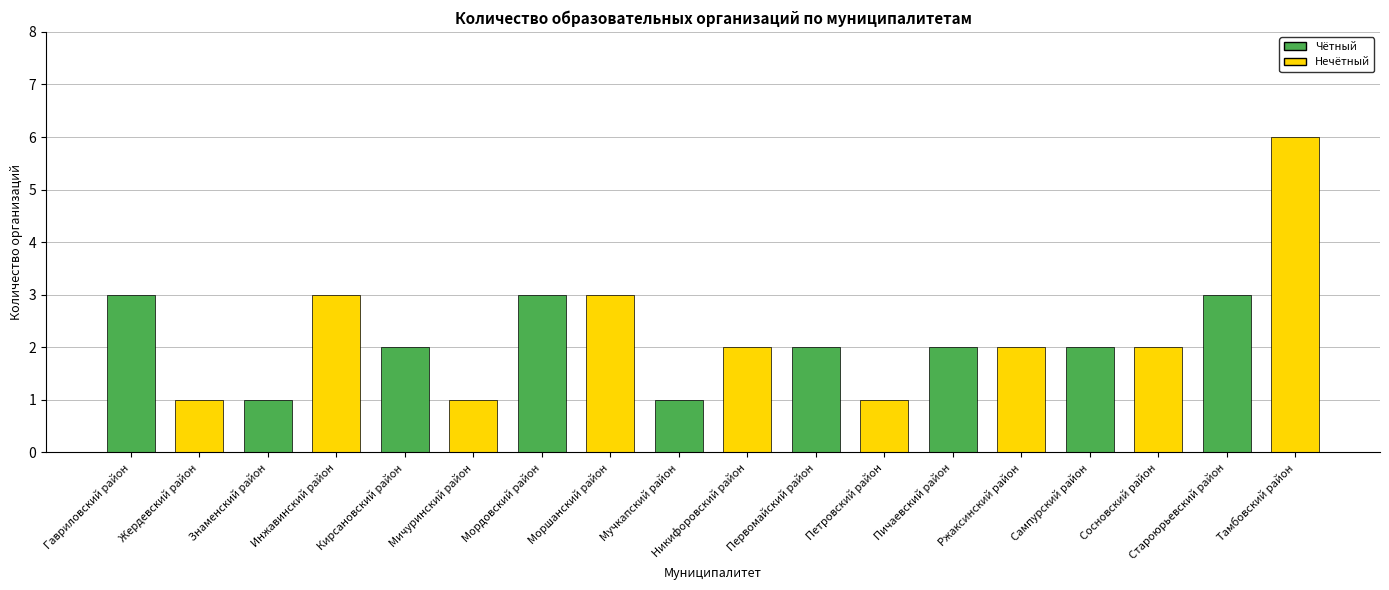

What is the greatest value displayed?

6